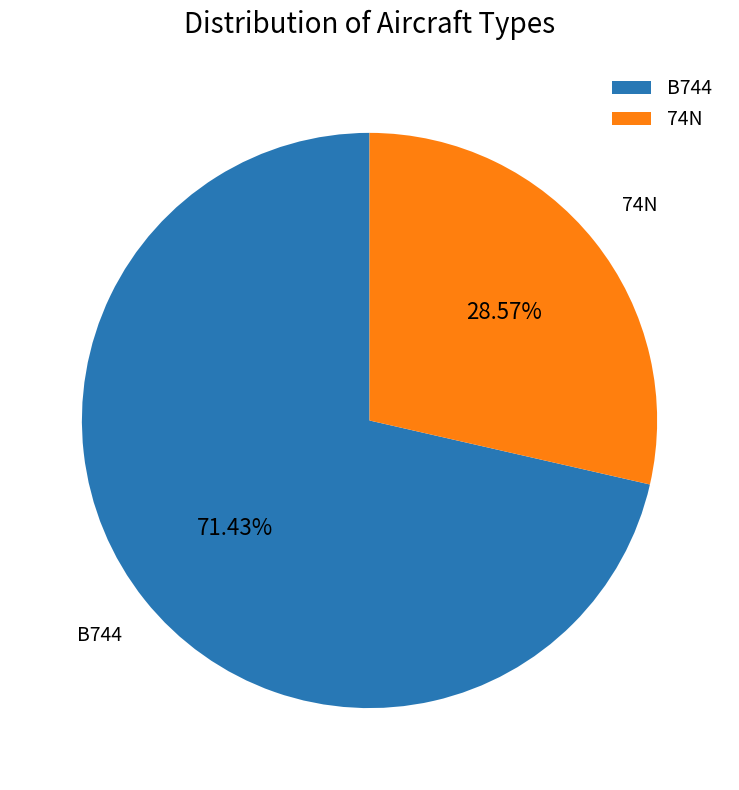

Combined, do B744 and 74N account for over 50%?

Yes